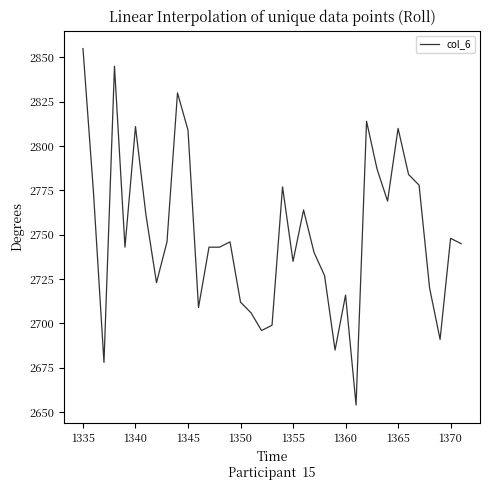

What is the minimum value shown in the chart?

2654